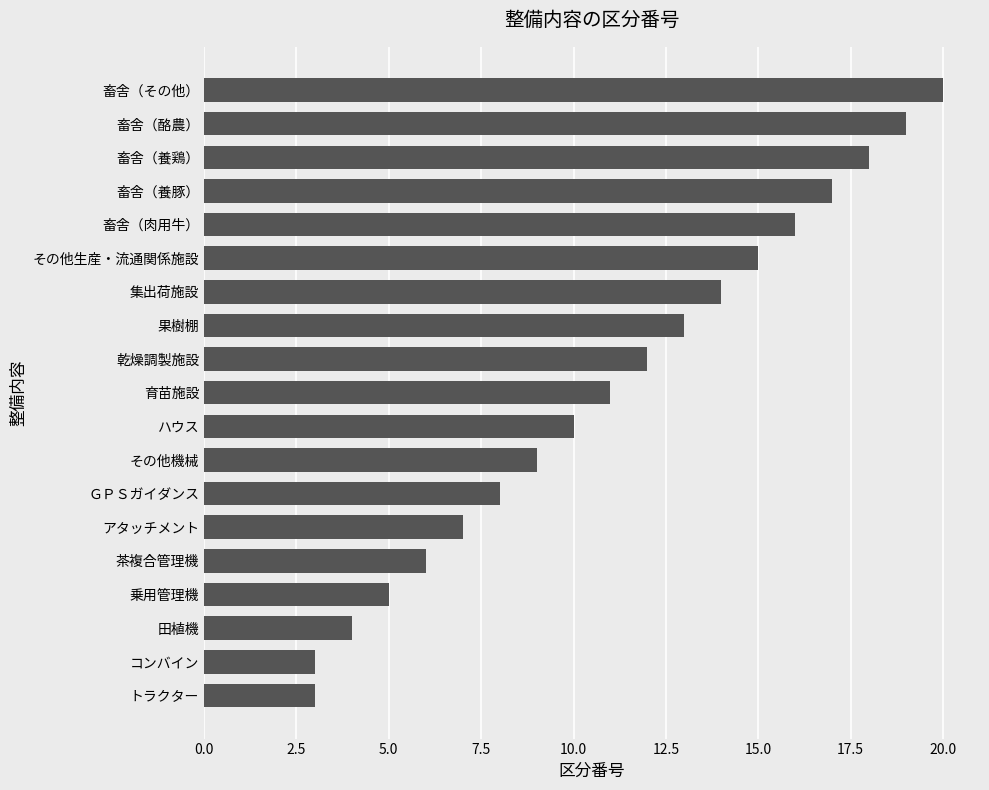

True or false: the data shows 5 at 乗用管理機.

True